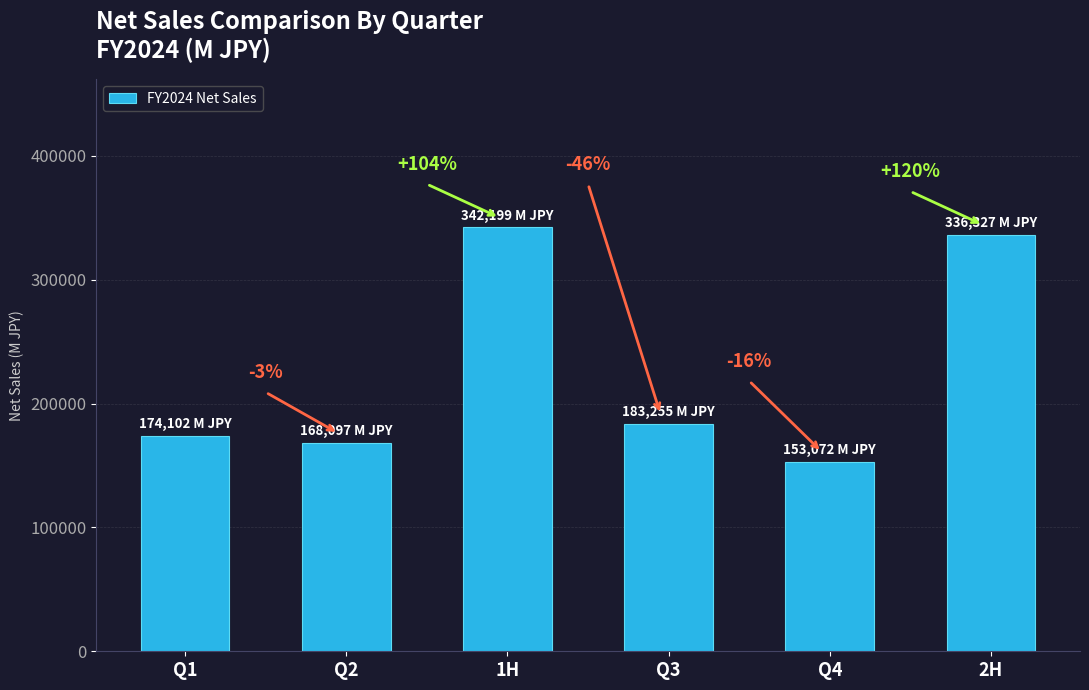

Which category has the lowest value across all series?

Q4